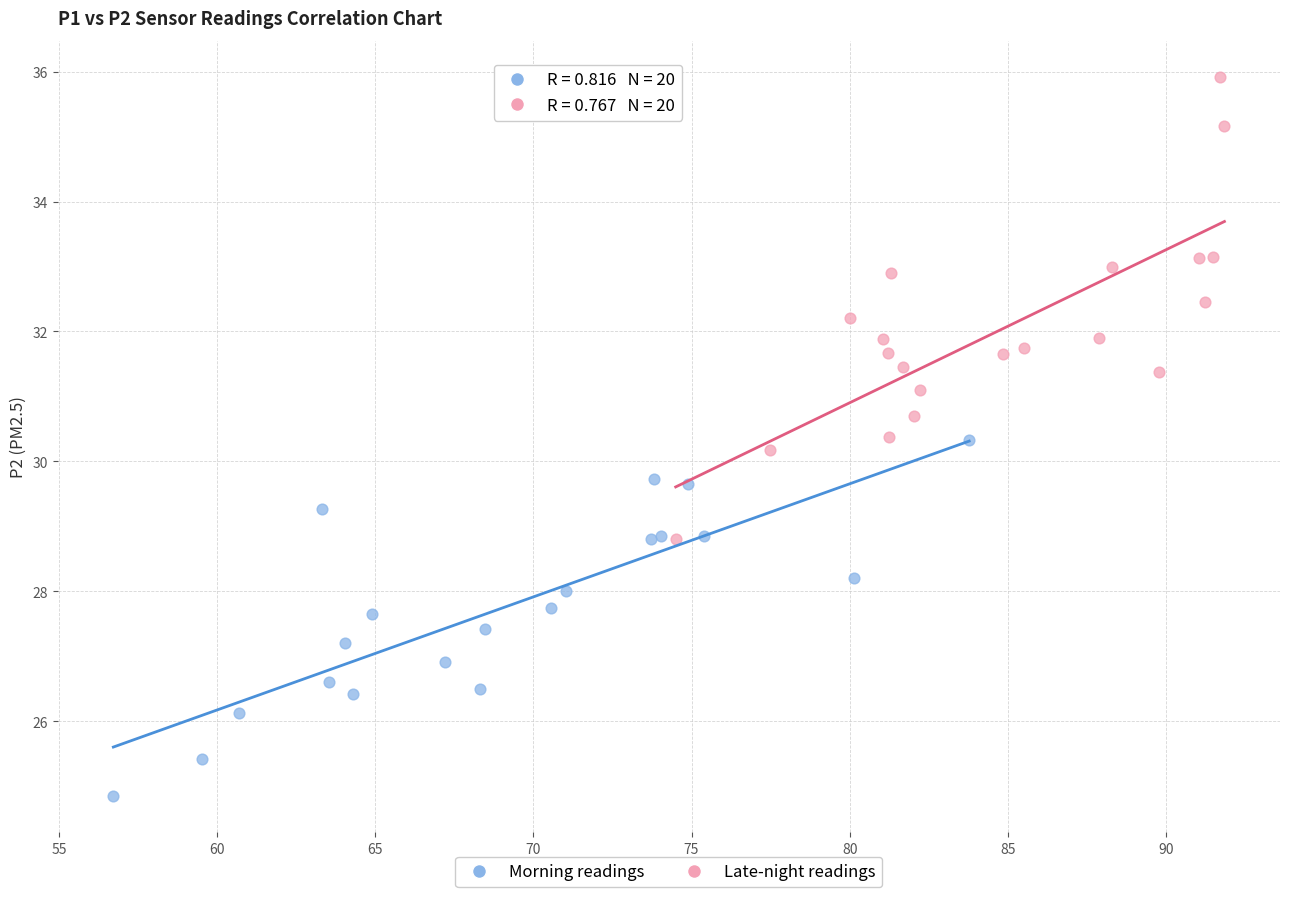

Which series contains the highest Y value?

Late-night readings